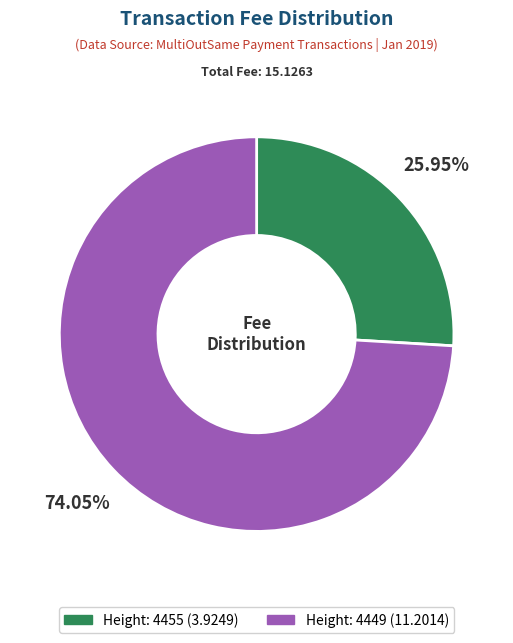

Does Height: 4455 account for over 50% of the chart?

No